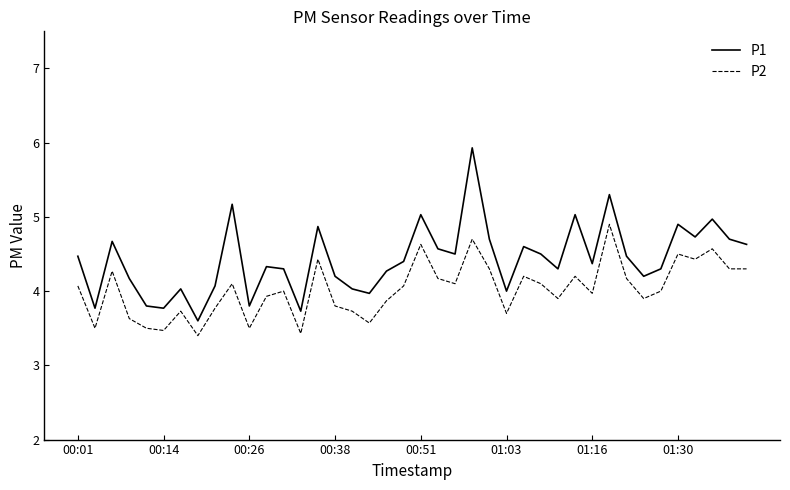

Which series has the widest spread of values?

P1